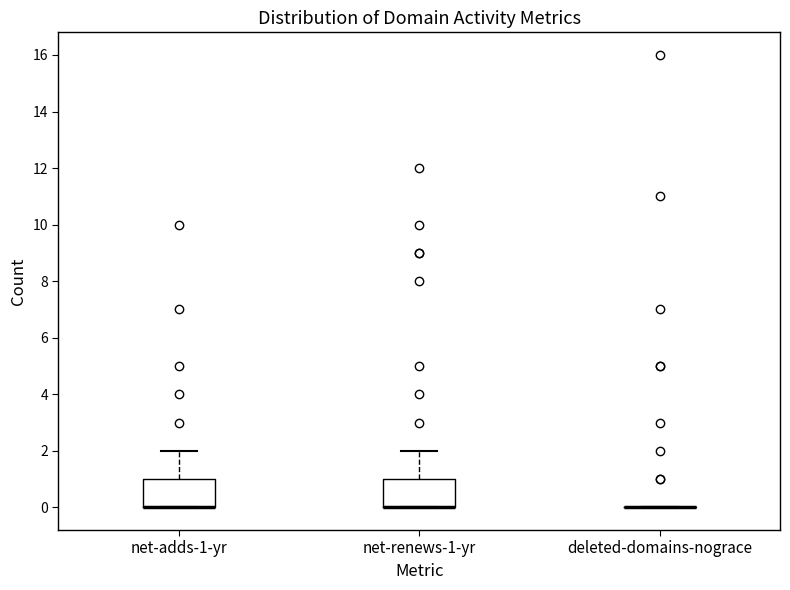

Reading left to right, transcribe this box plot: for each box, give where its median line is, the range the box spans, and where its two whiskers end, as read against the y-axis. The values are not printed on the chart, so give them approximately, as read against the axis.

net-adds-1-yr: median 0 (drawn on the box's lower edge), box 0 to 1, whiskers 0 to 2
net-renews-1-yr: median 0 (drawn on the box's lower edge), box 0 to 1, whiskers 0 to 2
deleted-domains-nograce: box collapsed to a line at 0, whiskers 0 to 0